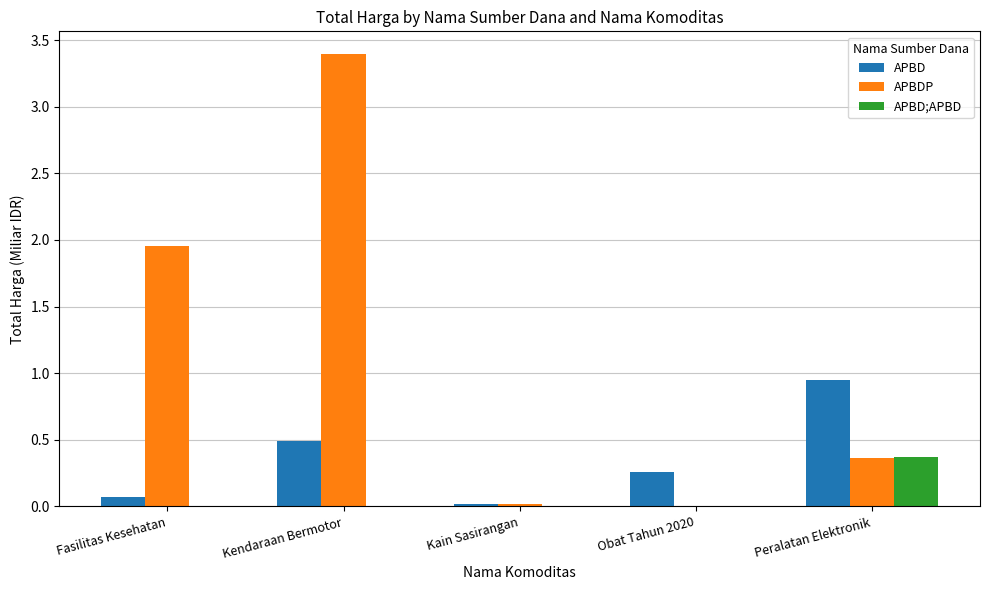

What are all the series names shown in the legend?

APBD, APBDP, APBD;APBD